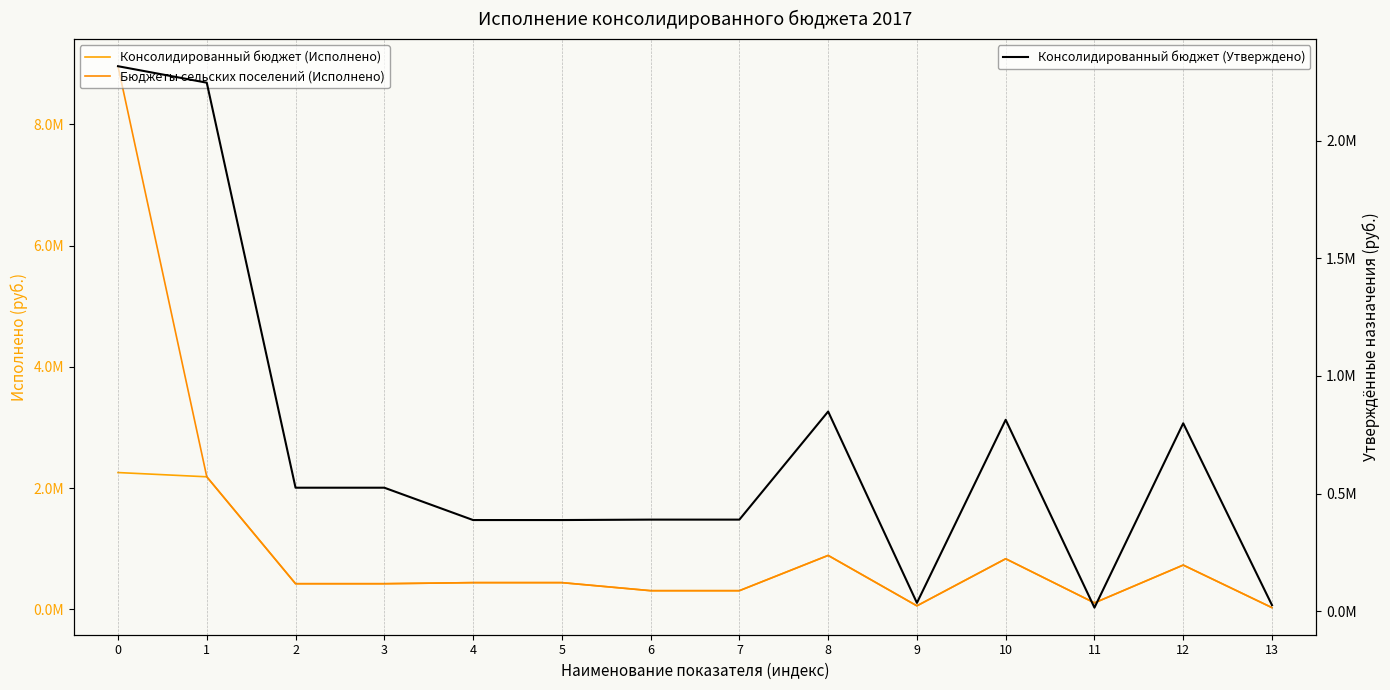

The value of Консолидированный бюджет (Исполнено) at 11 is 104052.2. True or false?

True